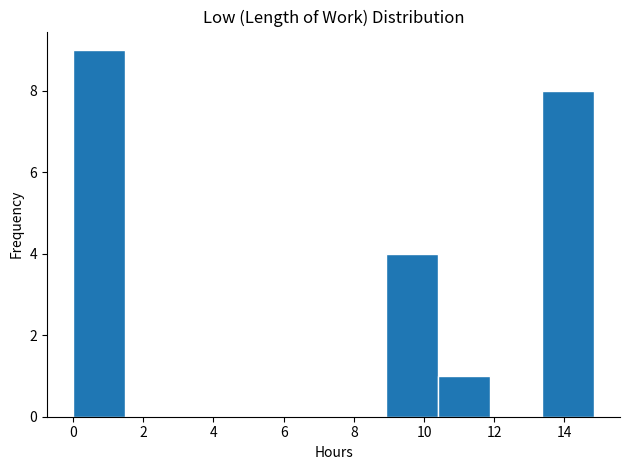

Over which range of the x-axis is the bar tallest?

0.0 to 1.4